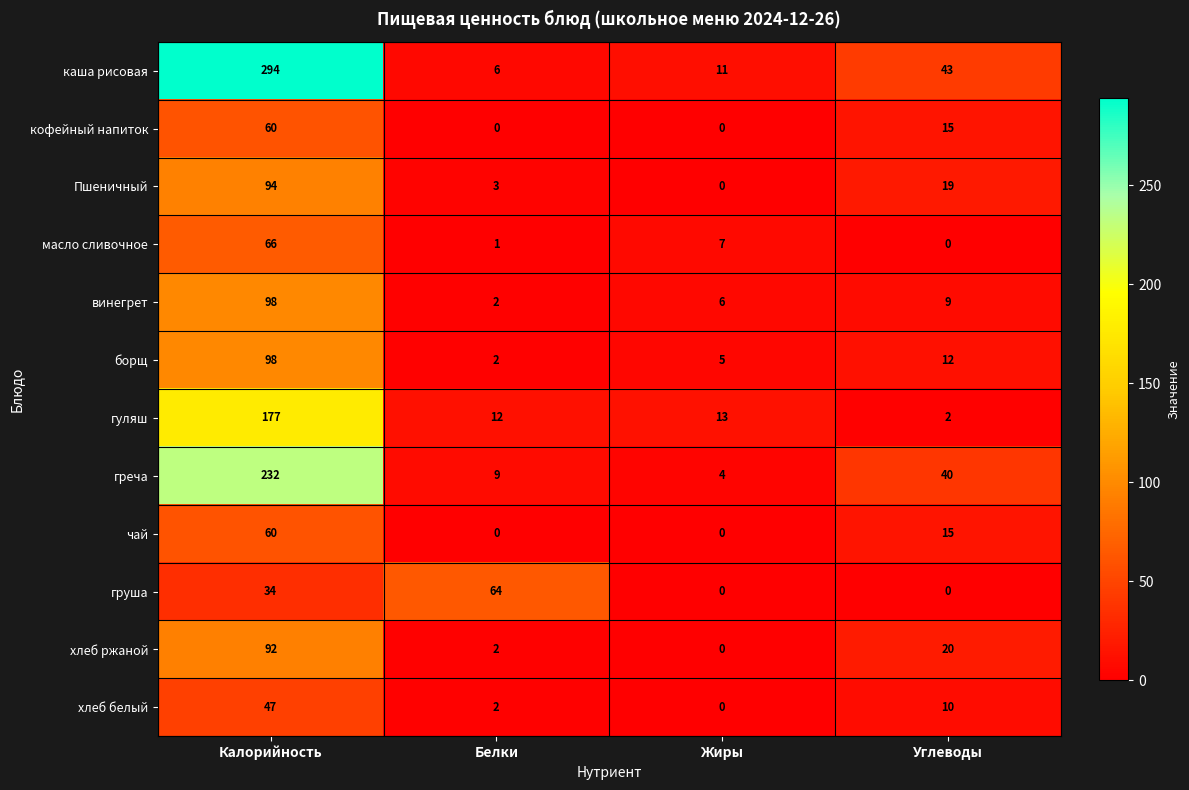

At which label is борщ closest to 50?

Углеводы